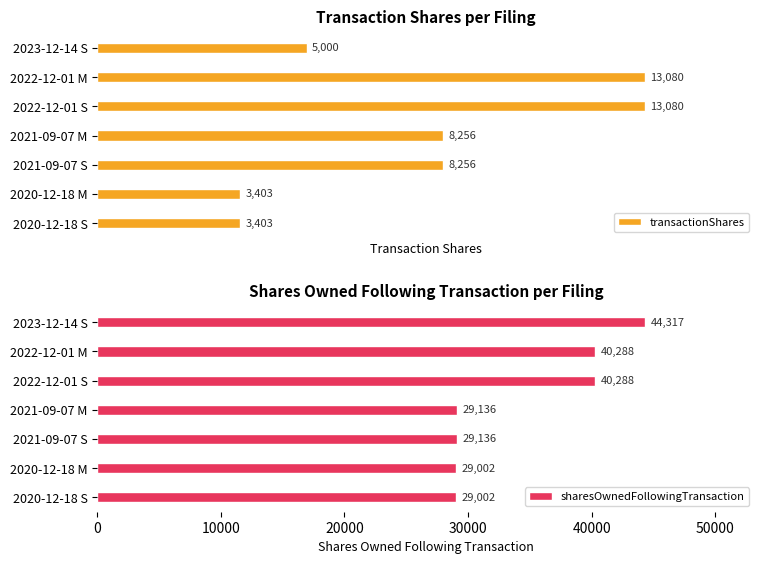

What is the maximum value for sharesOwnedFollowingTransaction?

44317